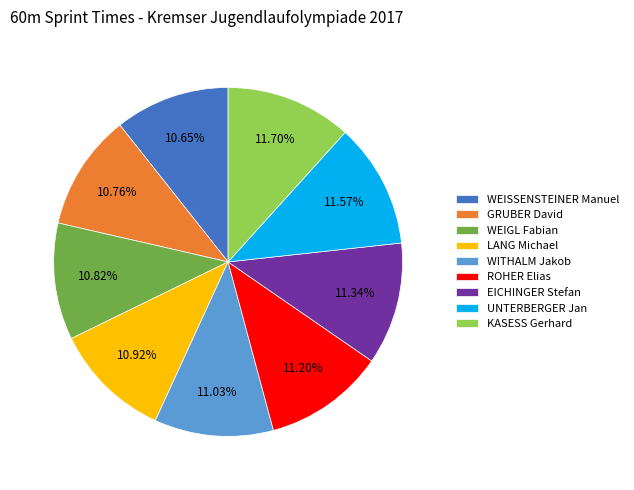

Is there any slice that represents more than half of the pie?

No